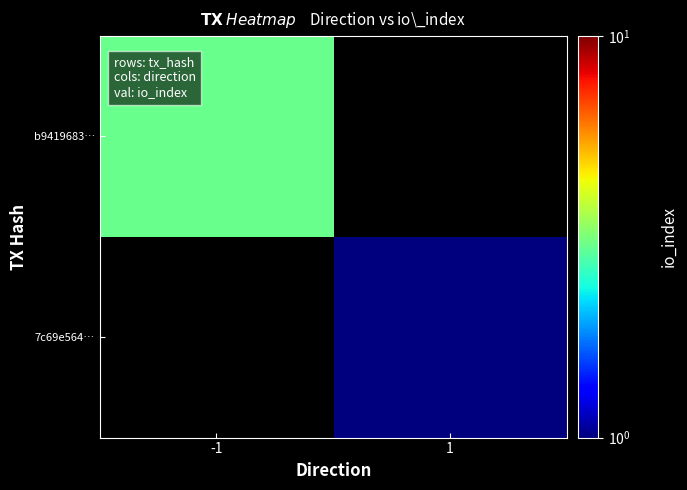

At how many categories does at least one series exceed 2?

1